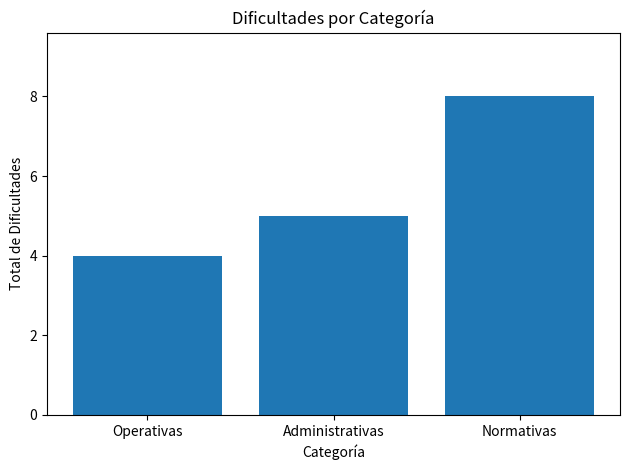

How many values are between 4 and 8?

3